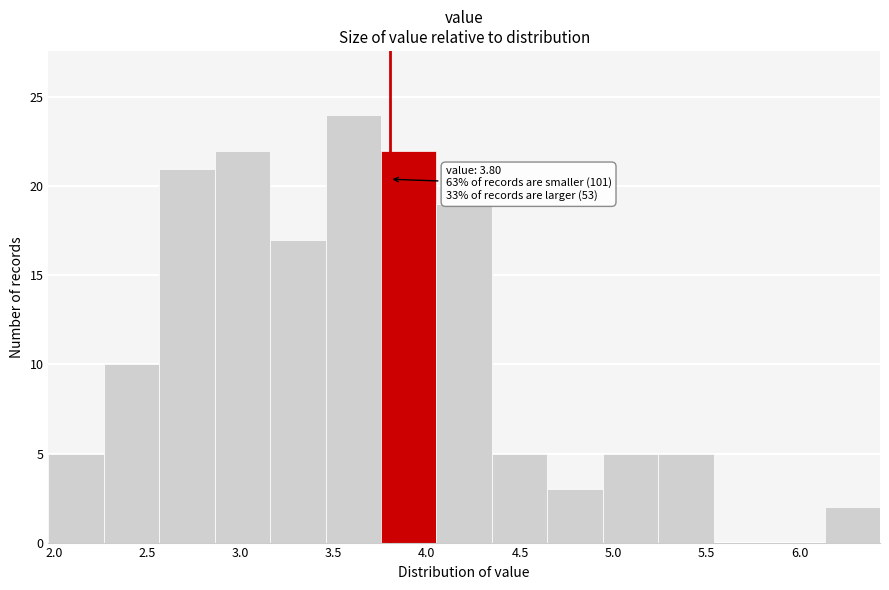

Which range on the x-axis has the tallest bar?

3.45 to 3.75